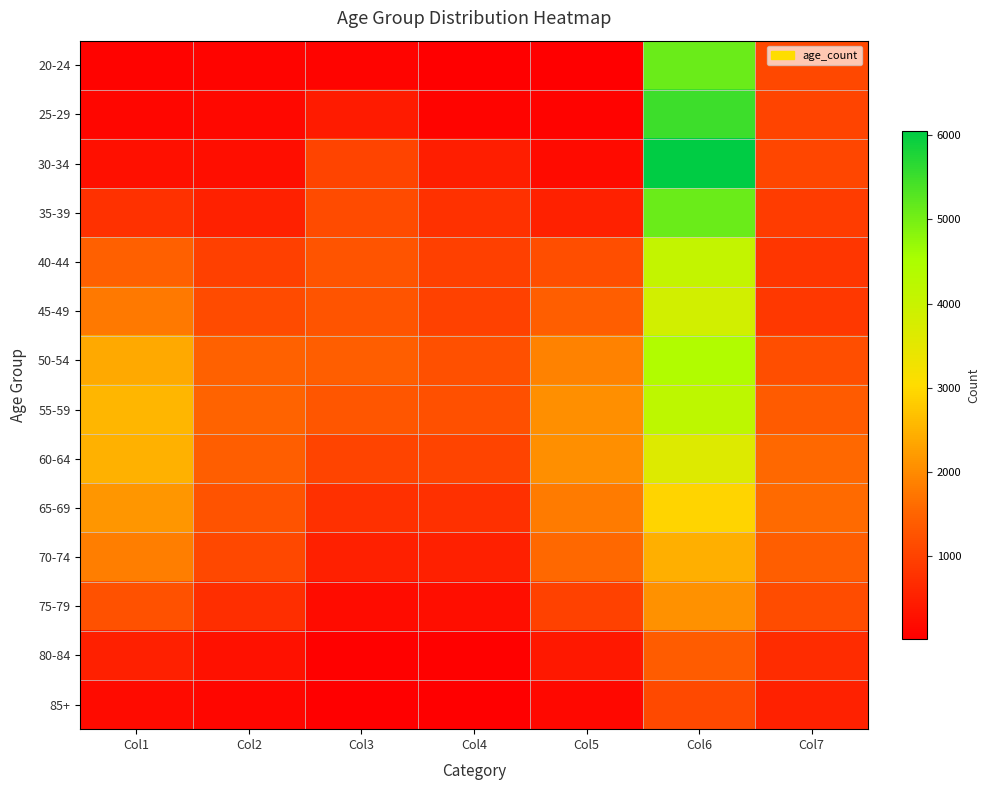

What is the maximum value shown in the chart?

6049